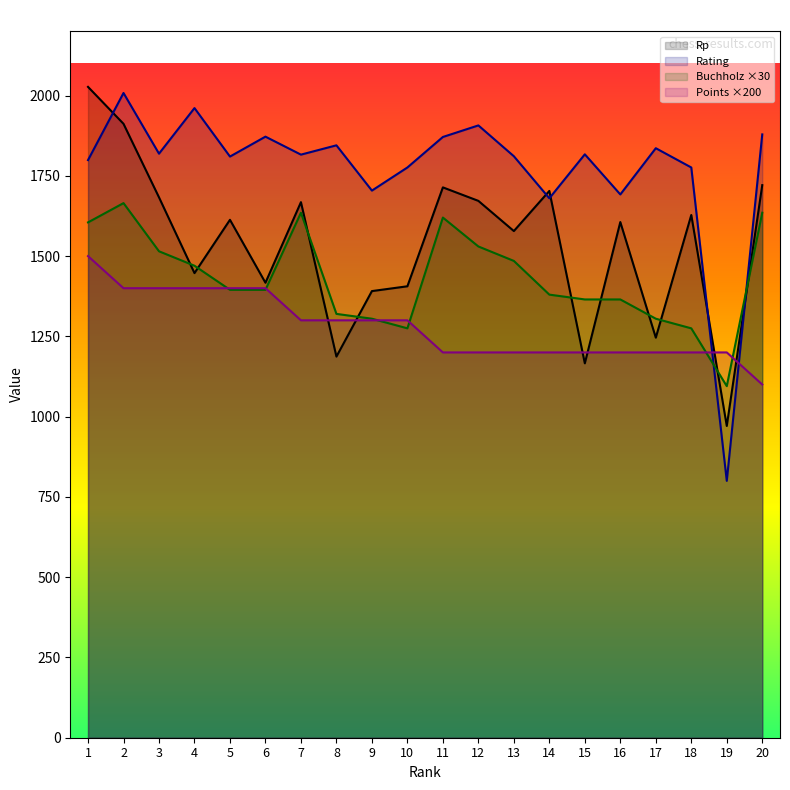

Which series has the largest total across all categories?

Rating